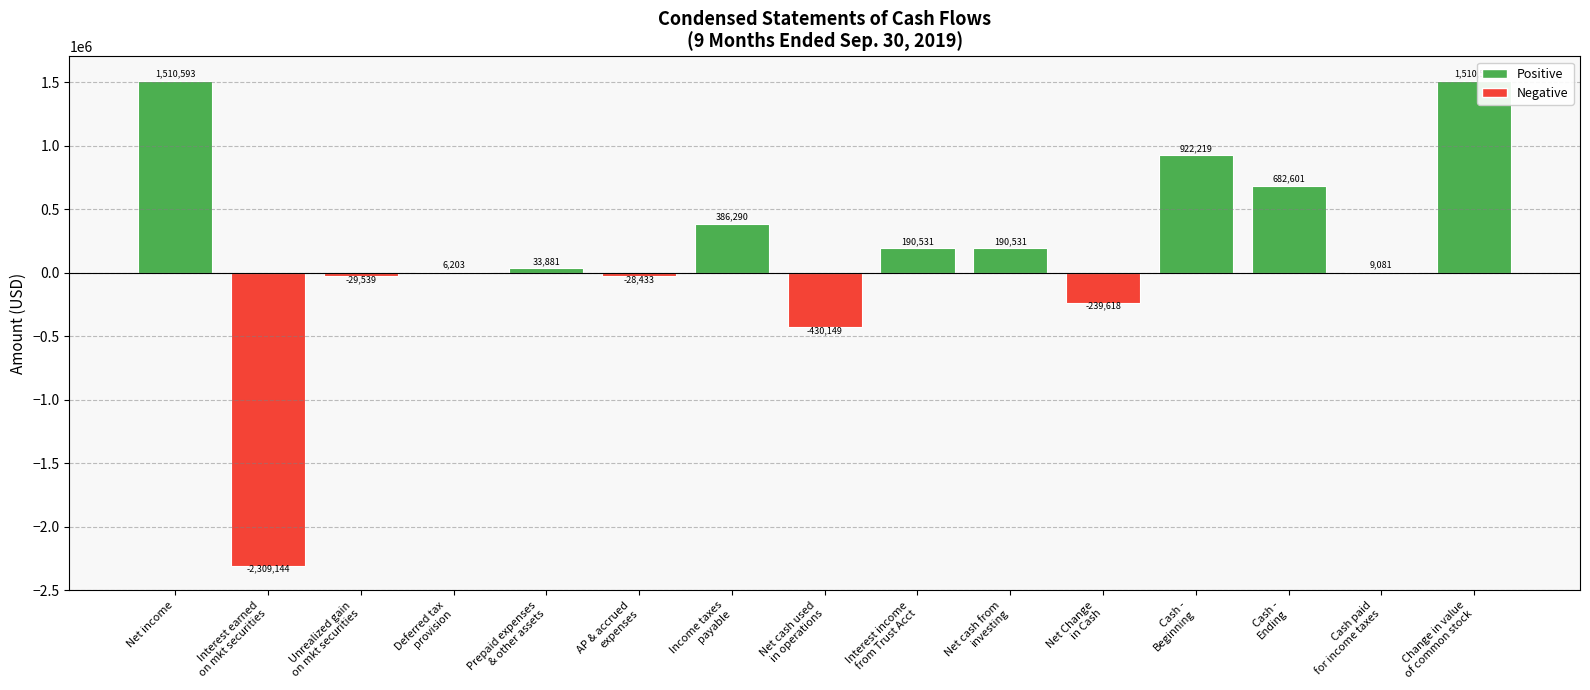

At which category does the chart reach its peak across all series?

Net income